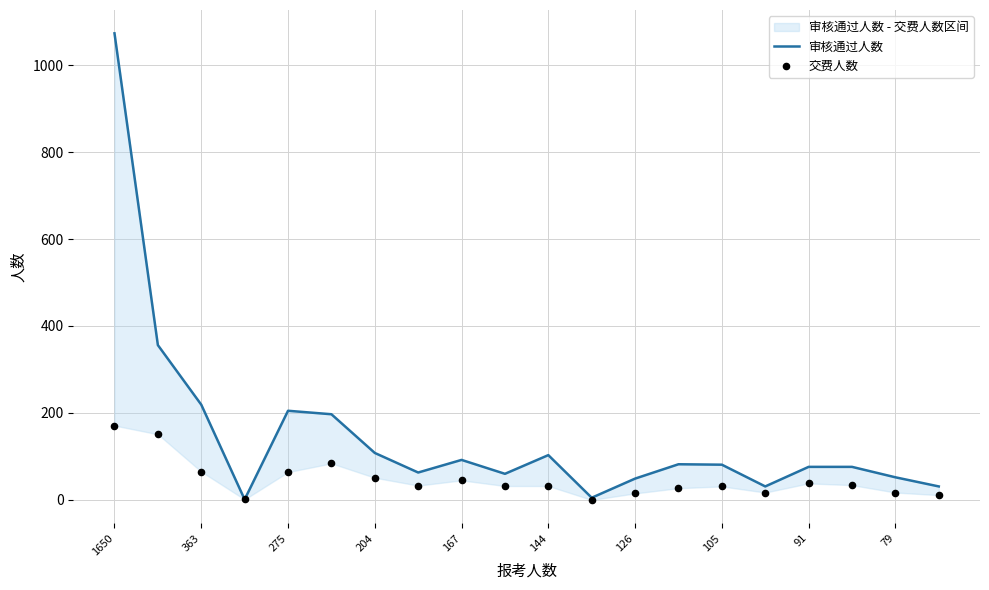

At which category is the sum across all series the highest?

1650